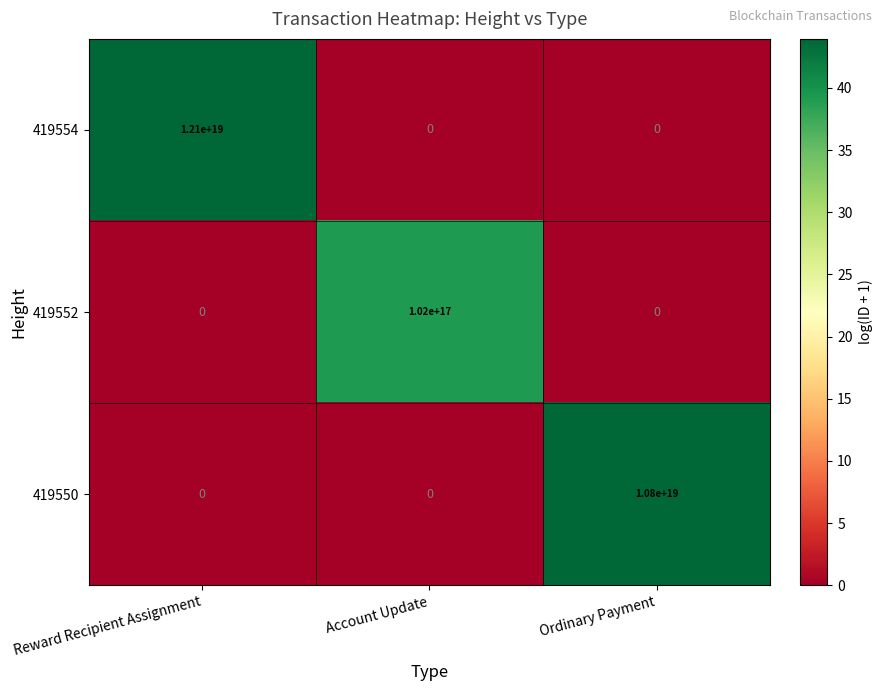

Is it true that 419550 equals 6191865573886761984 at Ordinary Payment?

False